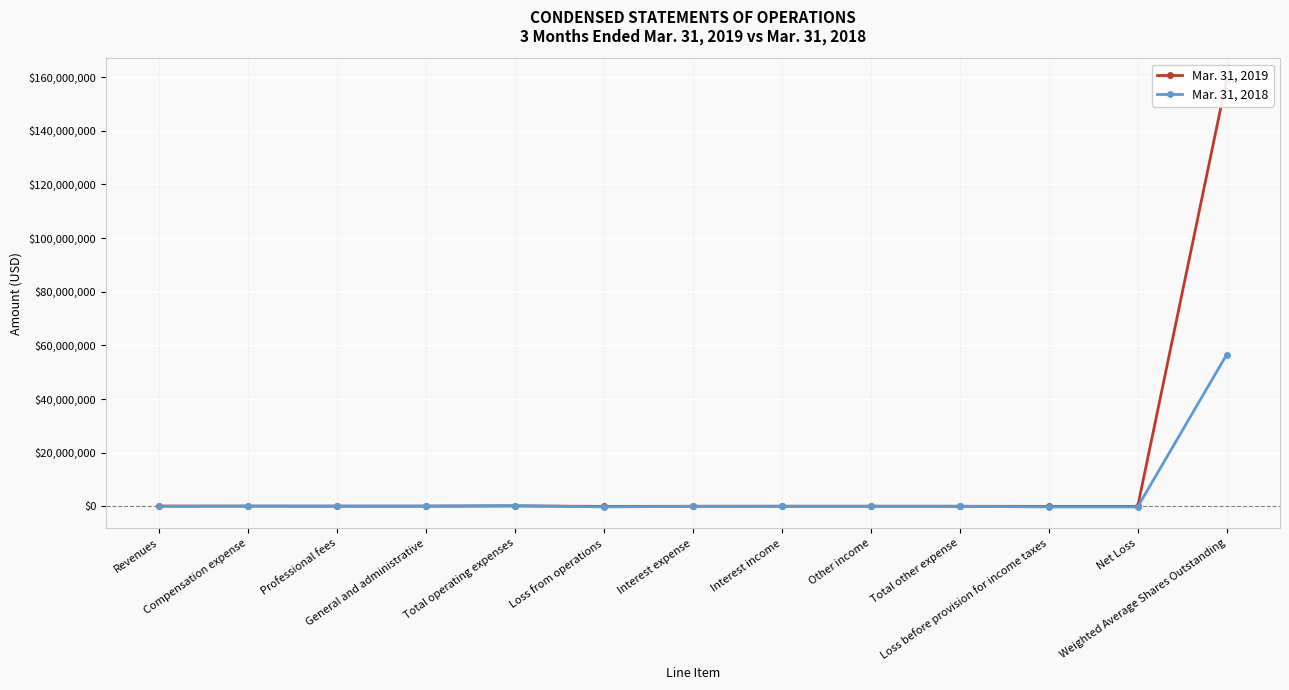

How many series are shown in this chart?

2